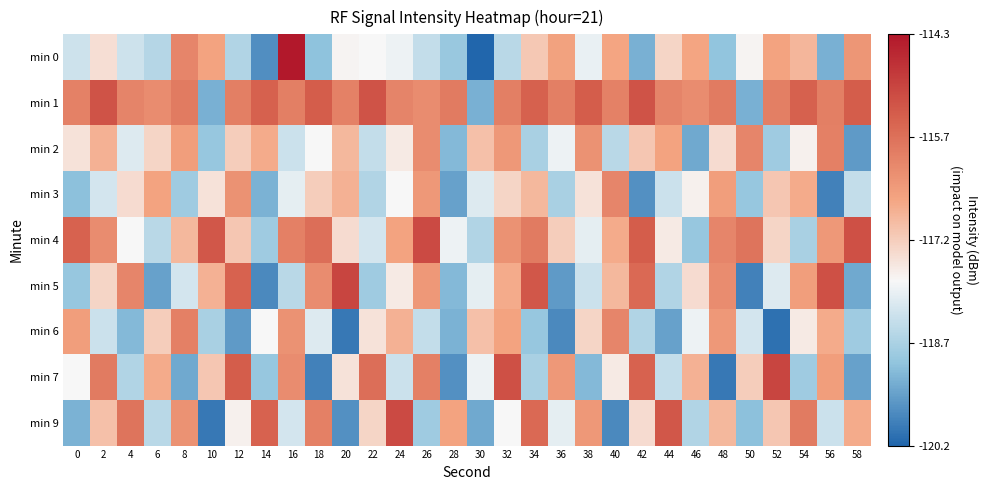

How many distinct data groups are displayed?

9